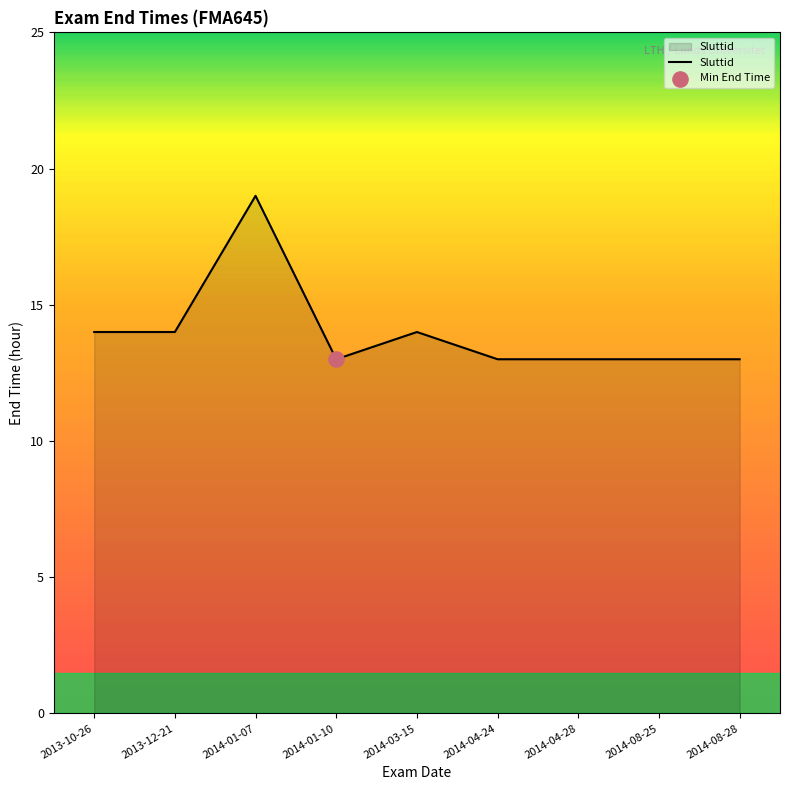

What is the ratio of the value at 2014-08-25 to the value at 2014-01-07?

0.7